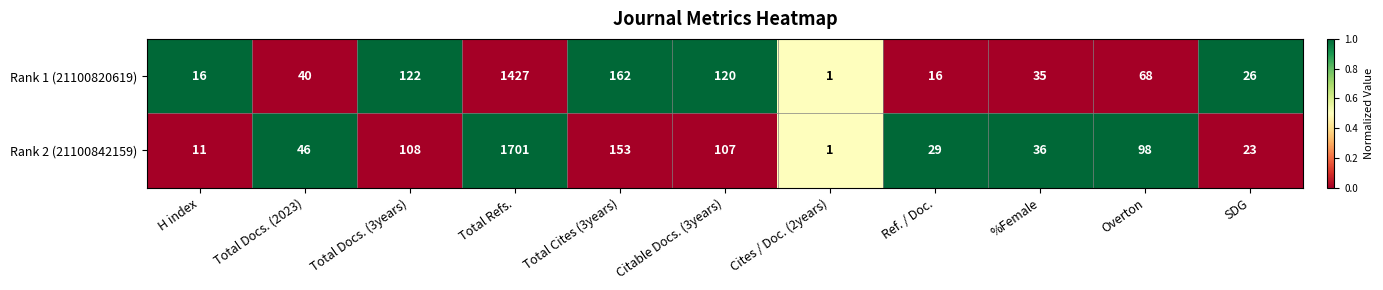

Which label corresponds to the smallest value in the chart?

Cites / Doc. (2years)